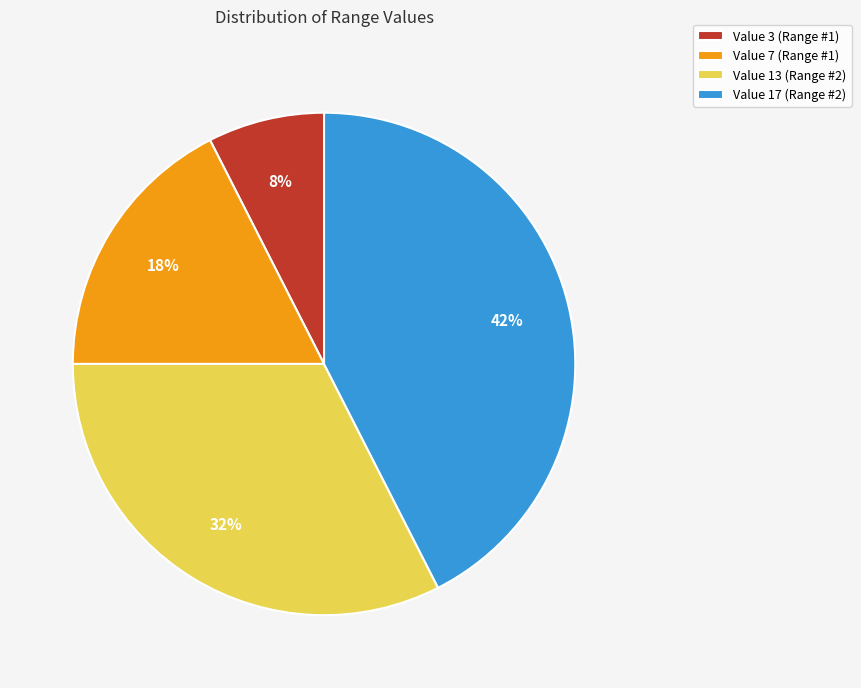

Is it true that Value 7 (Range #1) is 18% of the pie?

True